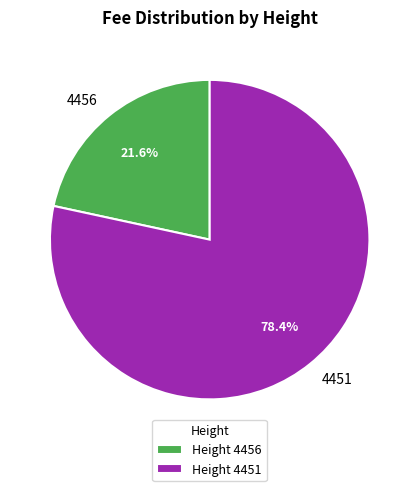

Is it true that 4456 is 22% of the pie?

True